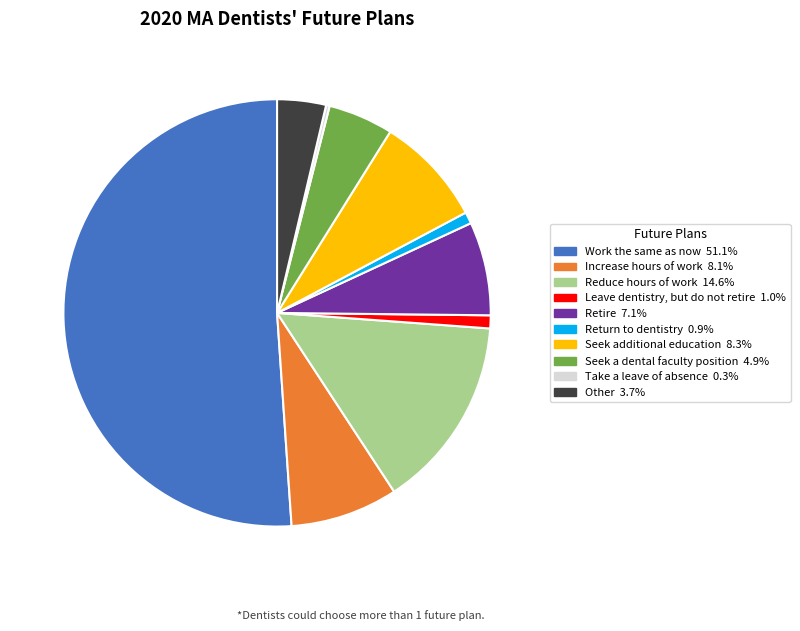

Which has a higher value, Increase hours of work or Return to dentistry?

Increase hours of work